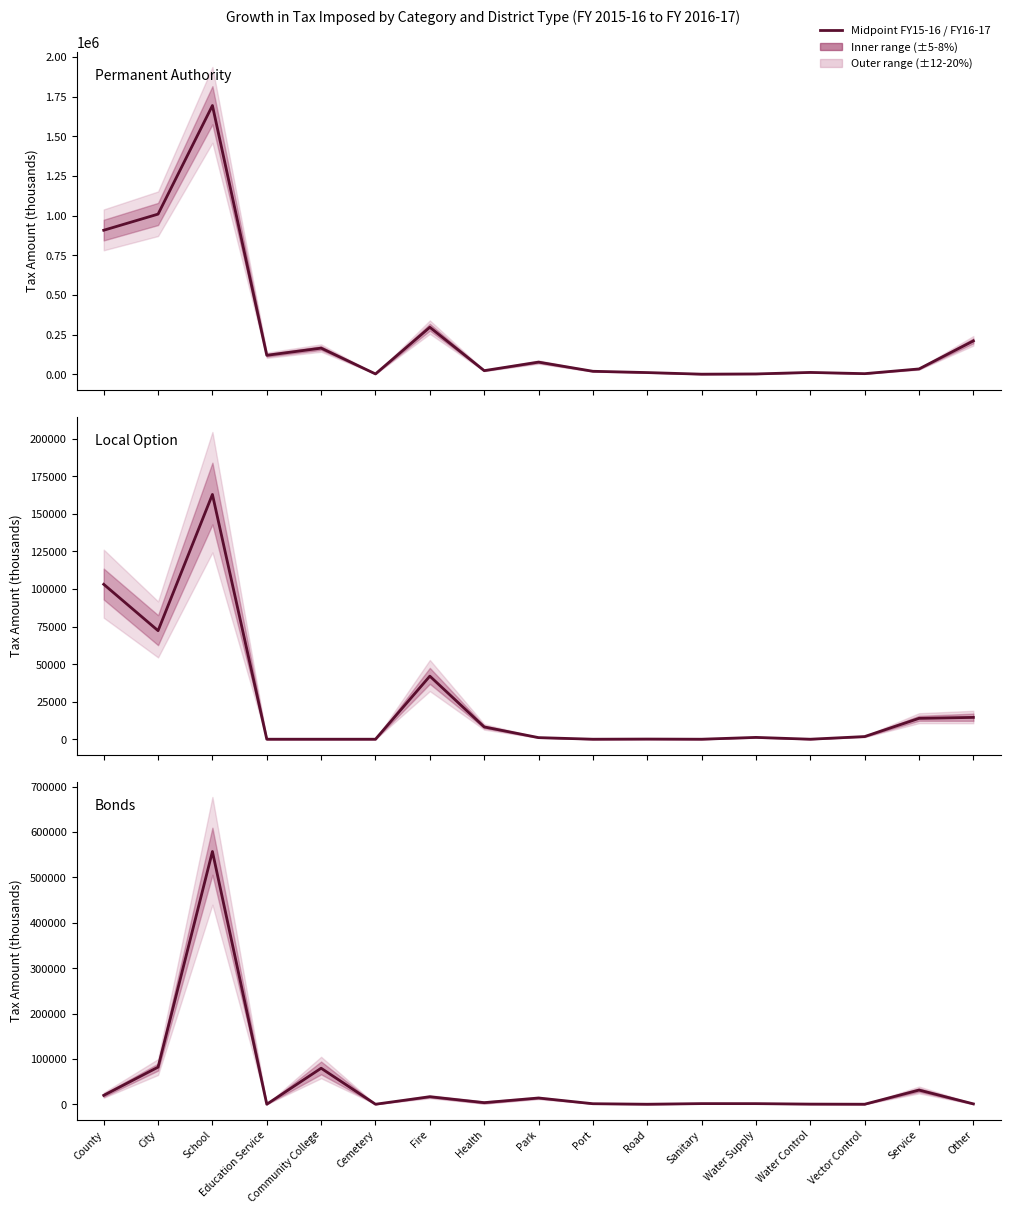

What is the difference between the maximum and minimum values in the Permanent Authority series?

1692409.5